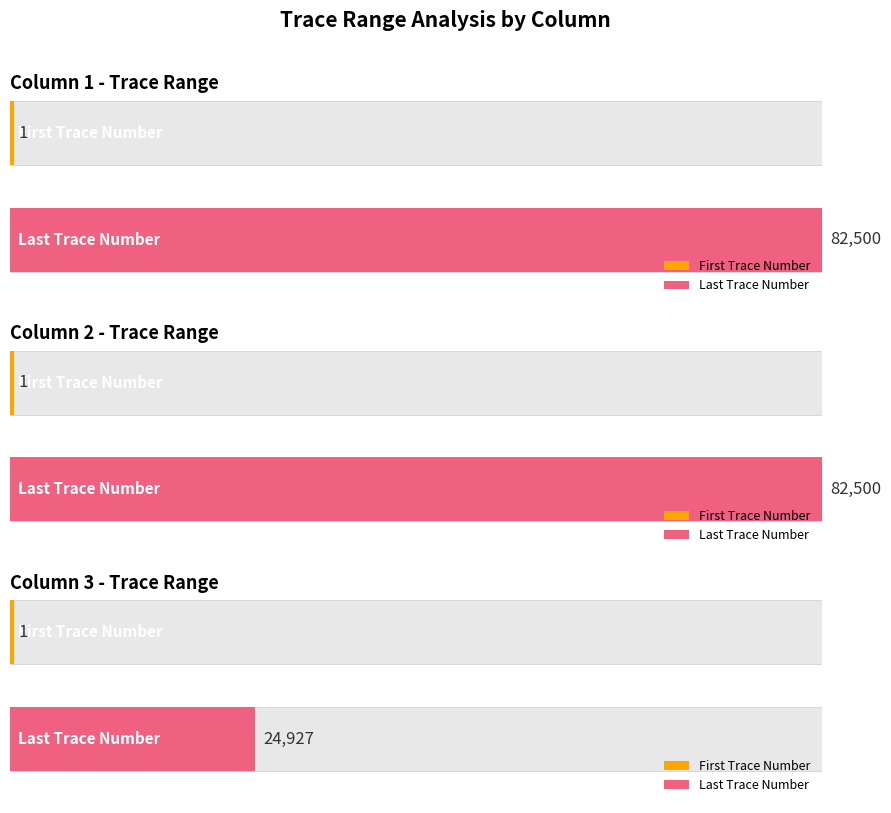

Which series has the widest spread of values?

last_trace_number